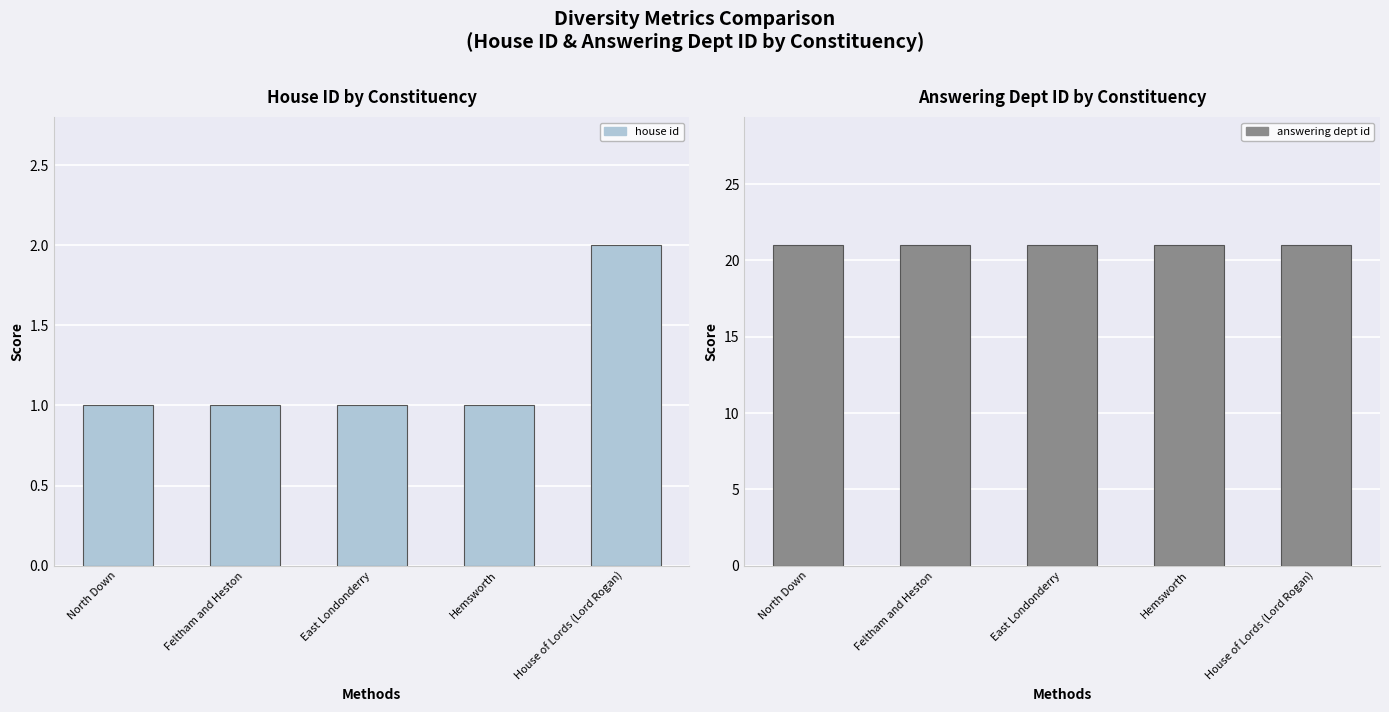

What is the greatest value displayed?

21